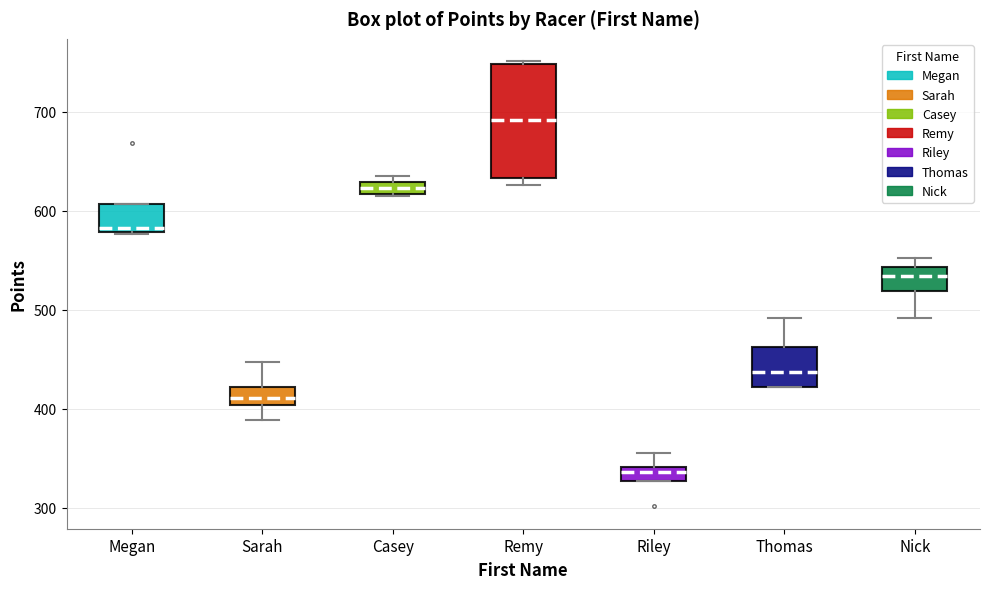

Comparing the boxes themselves (not the whiskers), which one is the tallest?

Remy